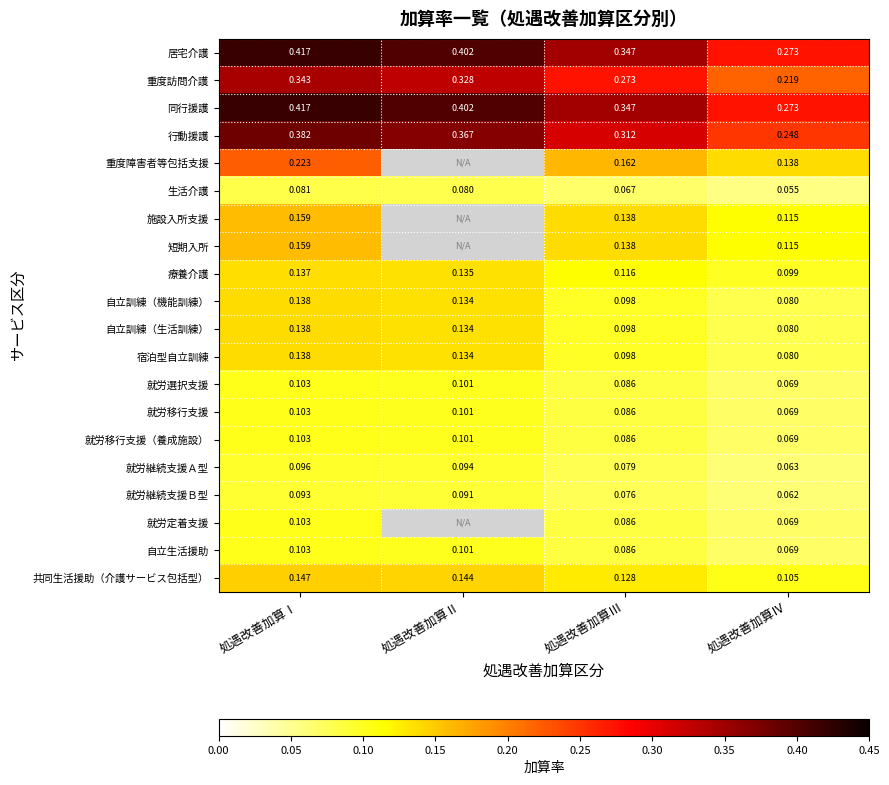

Is the value of 自立訓練（生活訓練） at 処遇改善加算Ⅳ greater than the value of 就労継続支援Ａ型 at 処遇改善加算Ⅱ?

No